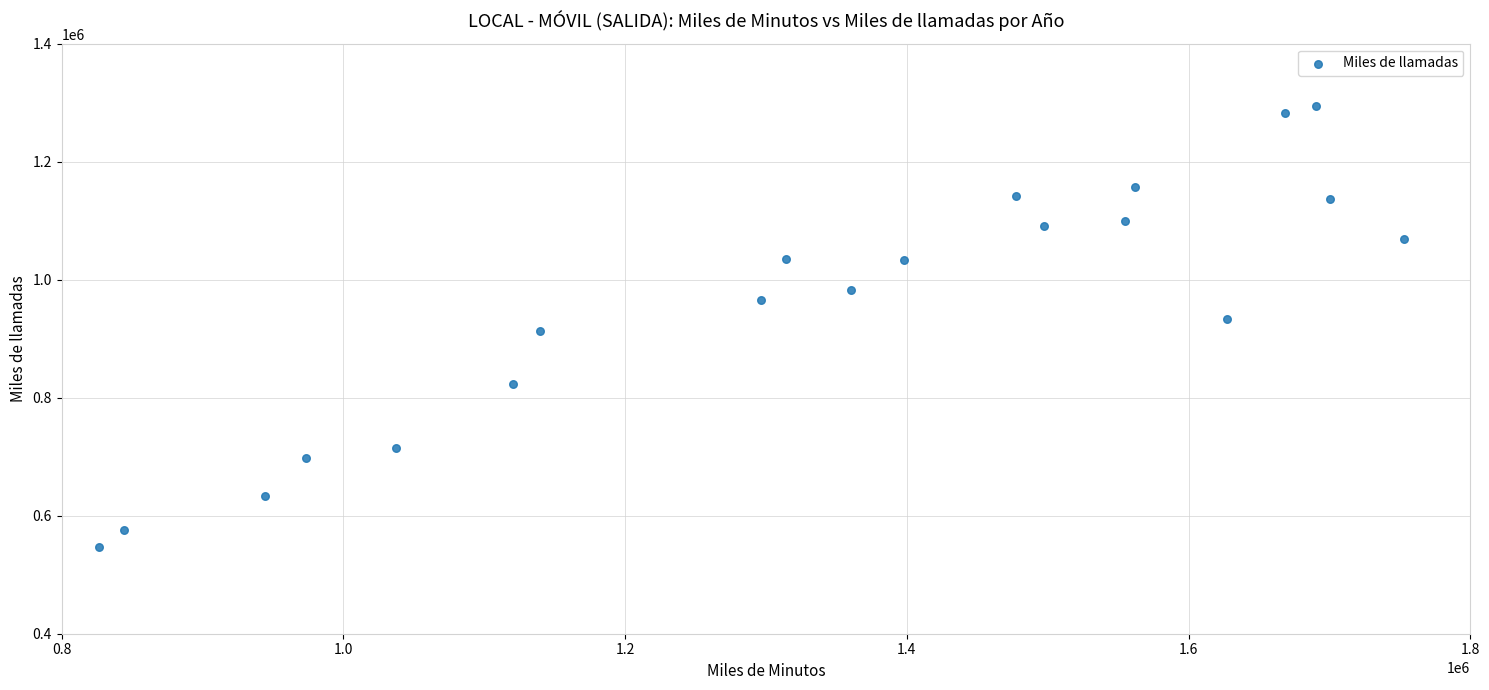

What is the range of X values (max minus min)?

926470.9